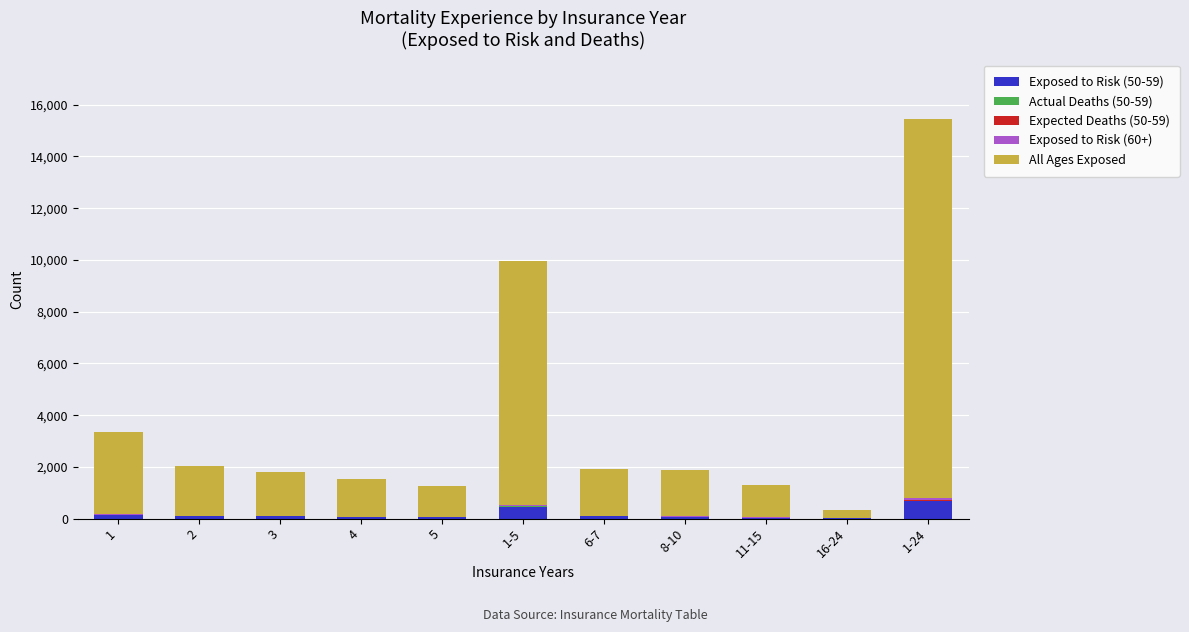

At which category is the sum across all series the highest?

1-24